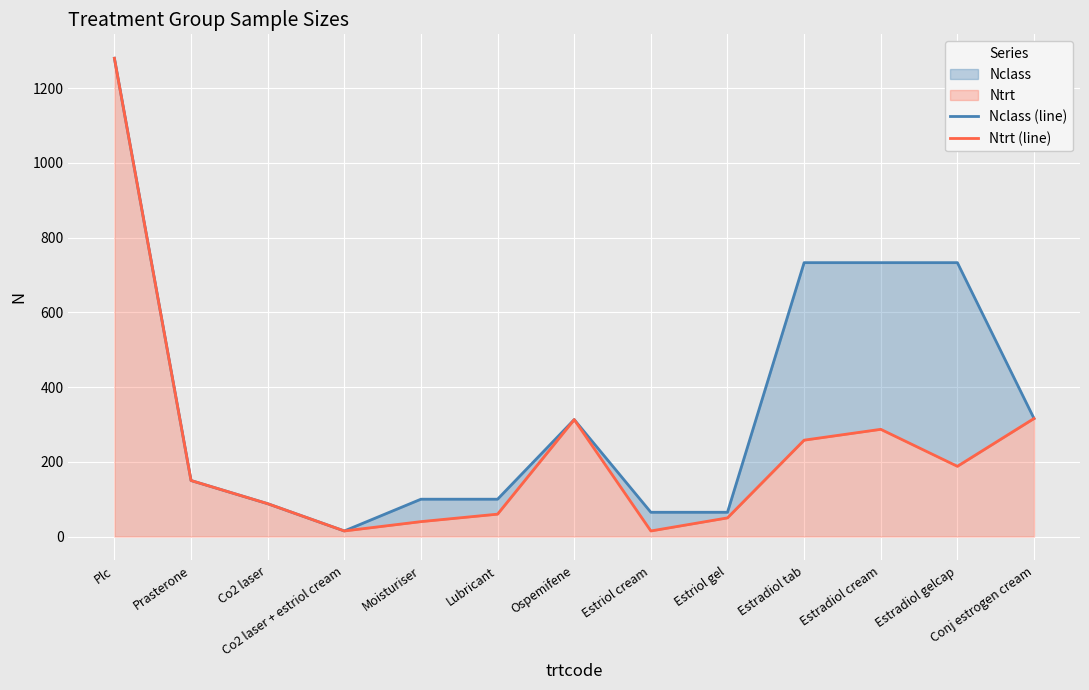

Where does the Nclass (line) series first go above 150?

Plc